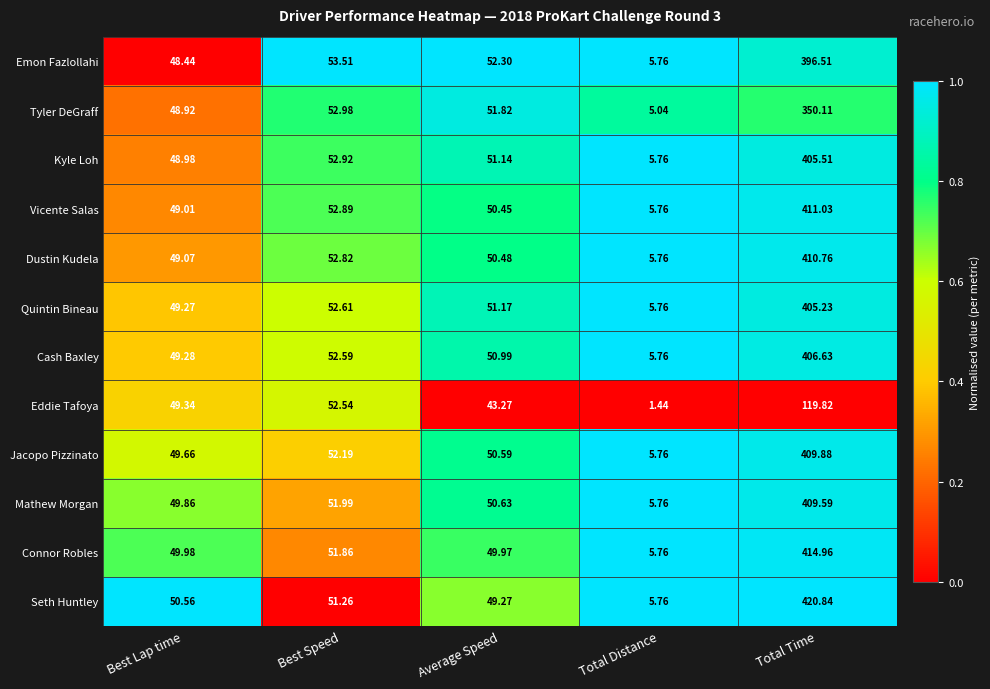

How many categories are shown in the chart?

5